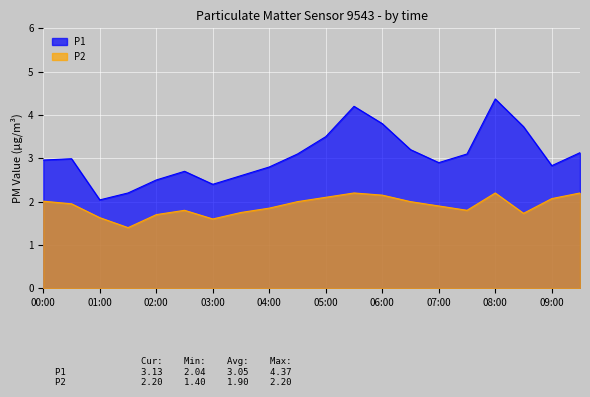

What is the label of the 4th point from the right?

08:00